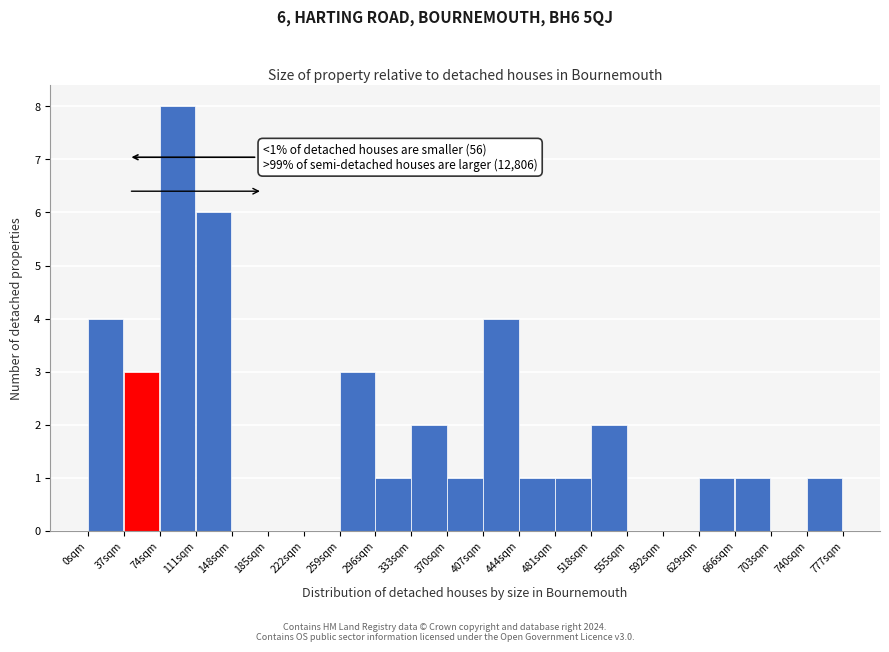

Which range on the x-axis has the tallest bar?

74 to 111